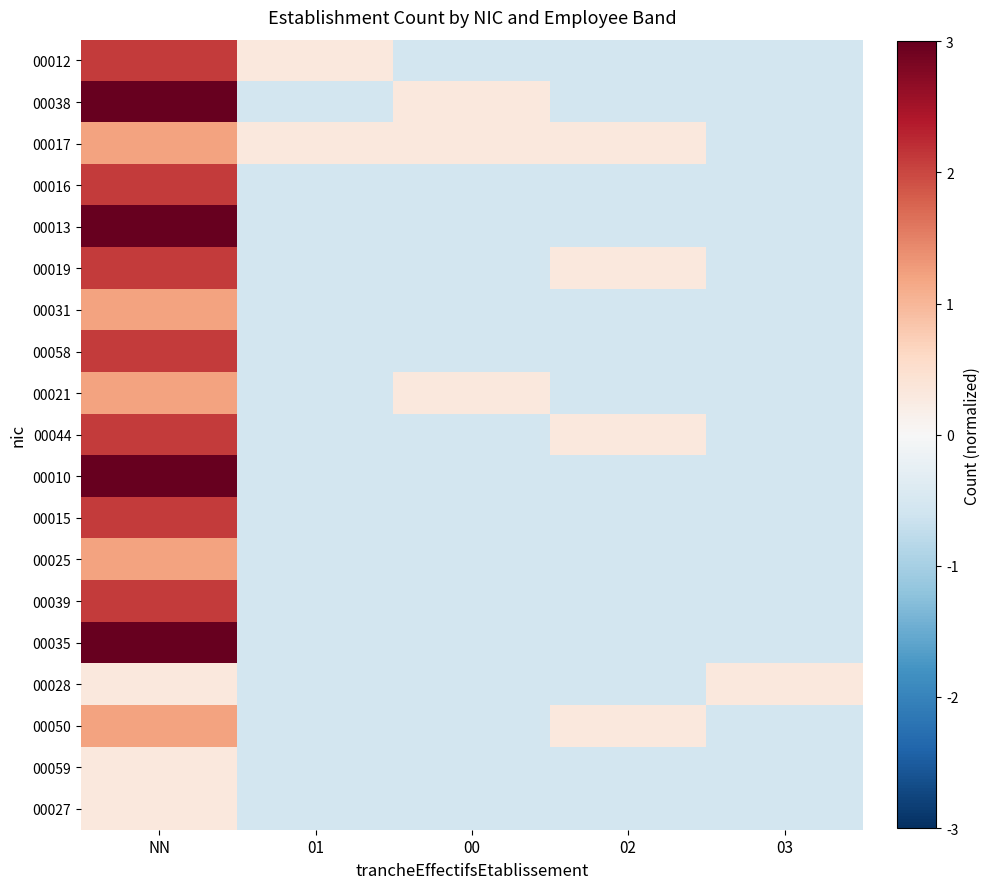

List the series in order of their peak value, lowest first.

00028, 00059, 00027, 00017, 00031, 00021, 00025, 00050, 00012, 00016, 00019, 00058, 00044, 00015, 00039, 00038, 00013, 00010, 00035